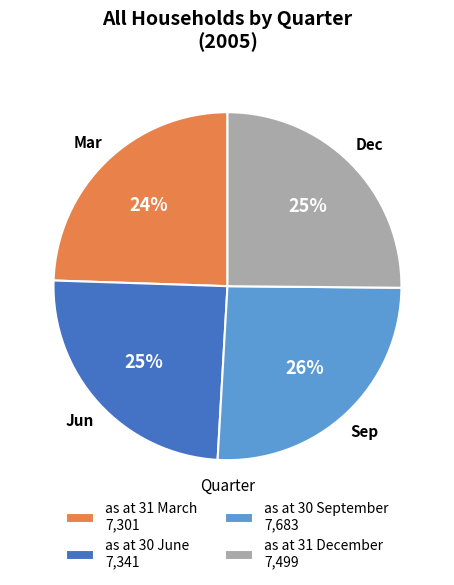

Is it true that as at 31 March is 38% of the pie?

False